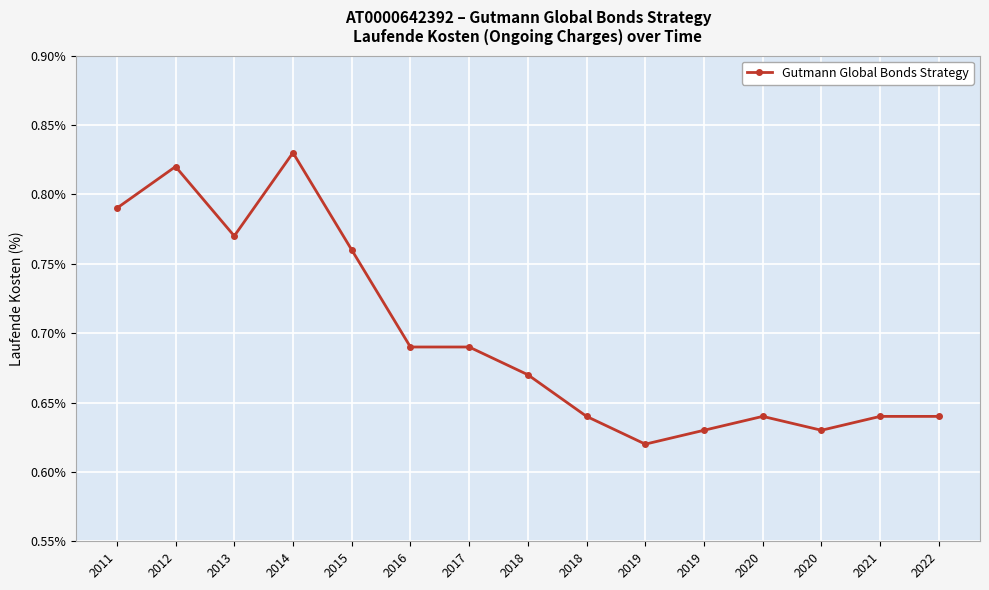

How many distinct data groups are displayed?

1